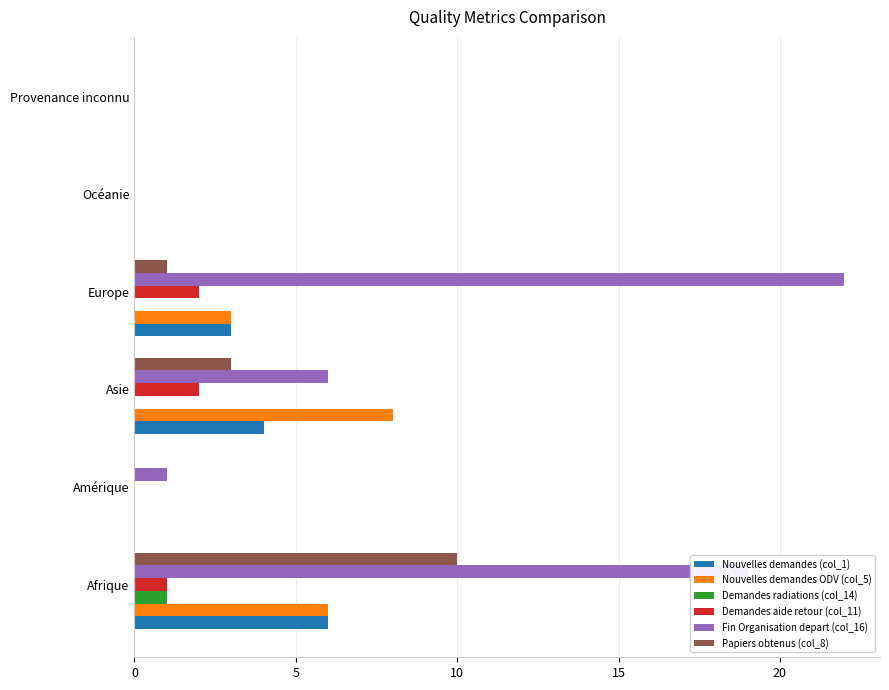

How many Nouvelles demandes (col_1) values are between 0 and 4?

5